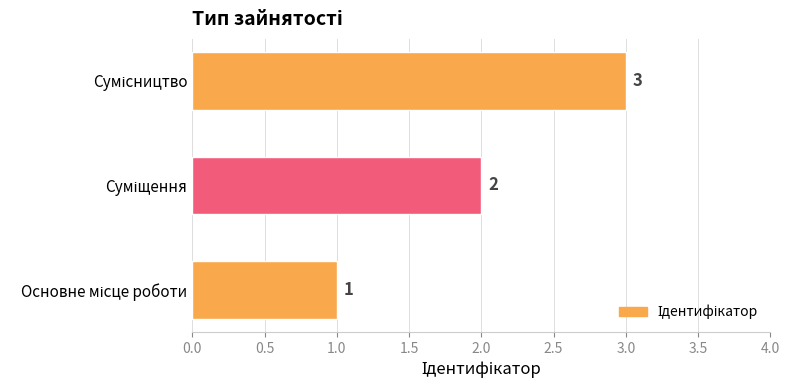

How many values are between 1 and 3?

3